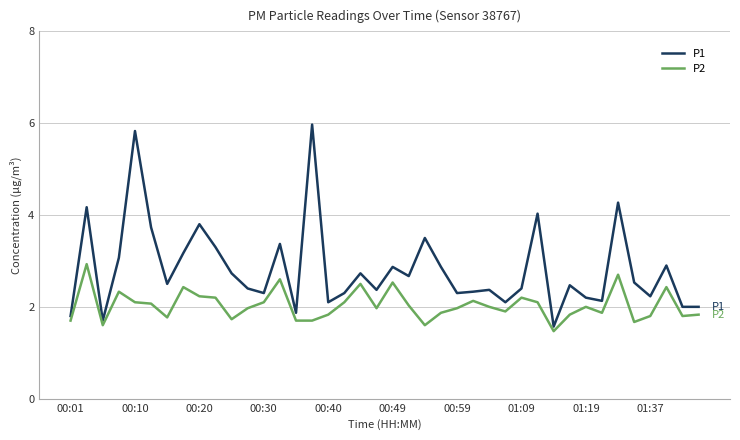

Reading left to right, what are all the values shown in this chart?

P1: 1.8	4.2	1.7	3.1	5.8	3.7	2.5	3.2	3.8	3.3	2.7	2.4	2.3	3.4	1.9	6.0	2.1	2.3	2.7	2.4	2.9	2.7	3.5	2.9	2.3	2.3	2.4	2.1	2.4	4.0	1.6	2.5	2.2	2.1	4.3	2.5	2.2	2.9	2.0	2.0
P2: 1.7	2.9	1.6	2.3	2.1	2.1	1.8	2.4	2.2	2.2	1.7	2.0	2.1	2.6	1.7	1.7	1.8	2.1	2.5	2.0	2.5	2.0	1.6	1.9	2.0	2.1	2.0	1.9	2.2	2.1	1.5	1.8	2.0	1.9	2.7	1.7	1.8	2.4	1.8	1.8